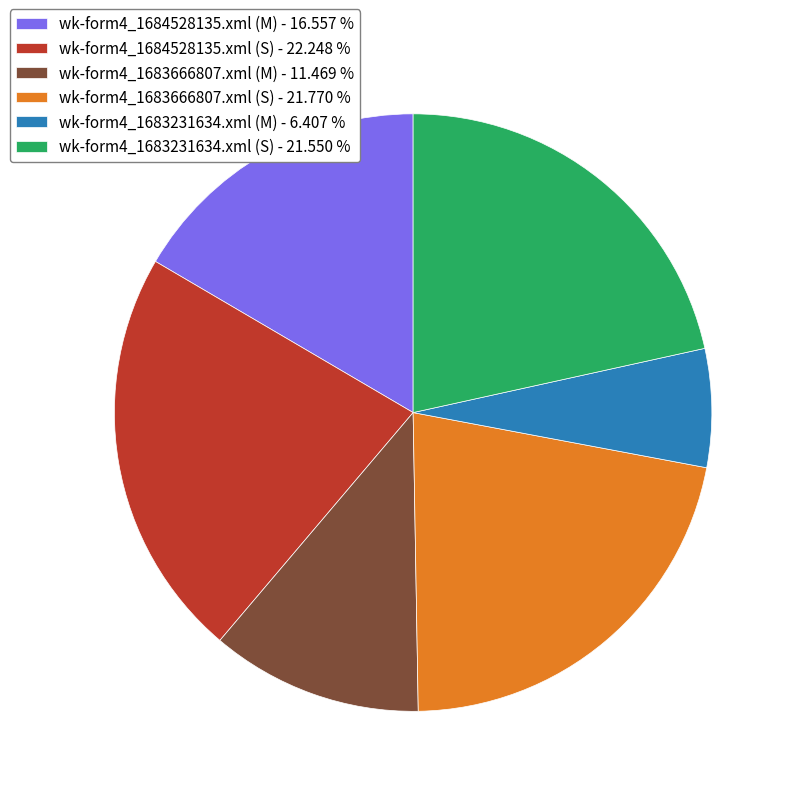

Does wk-form4_1683231634.xml (S) represent more than half of the total?

No